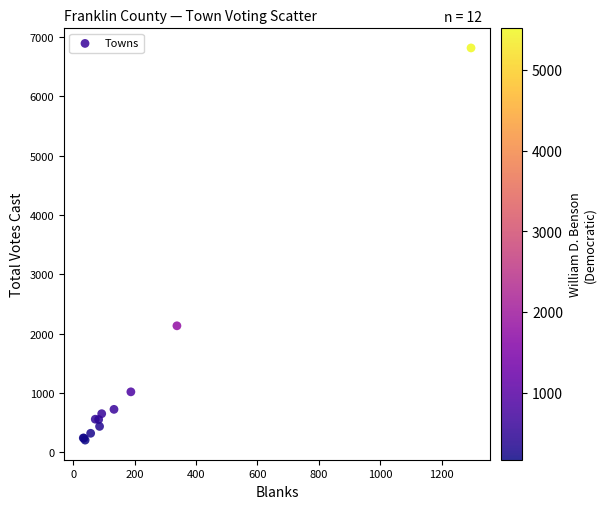

What Y value in the scatter plot is closest to 3510?

2133